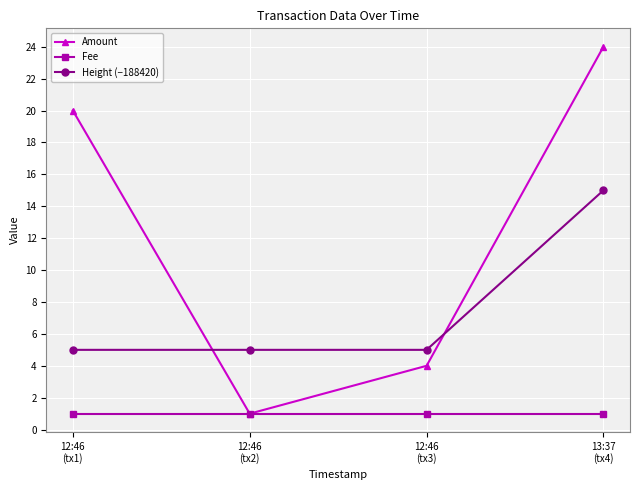

What are all the series names shown in the legend?

Amount, Fee, Height (−188420)